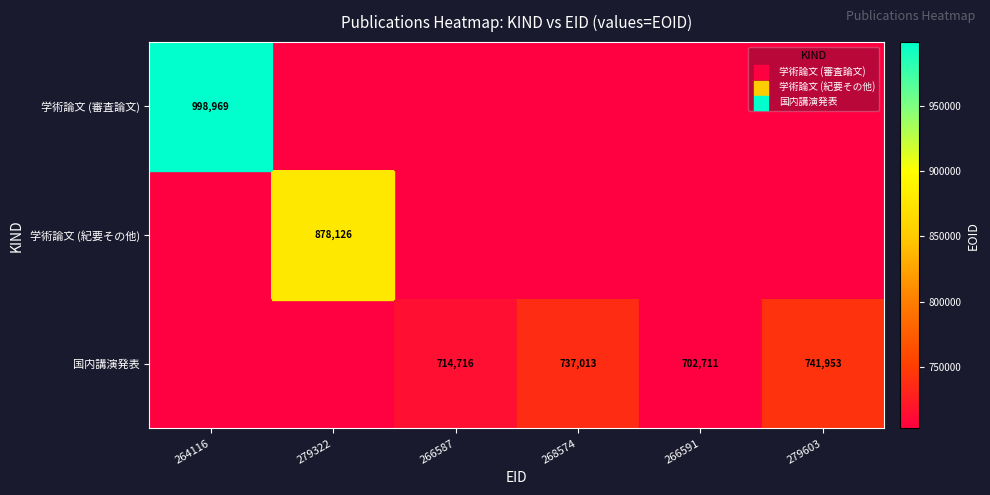

How many series are shown in this chart?

3